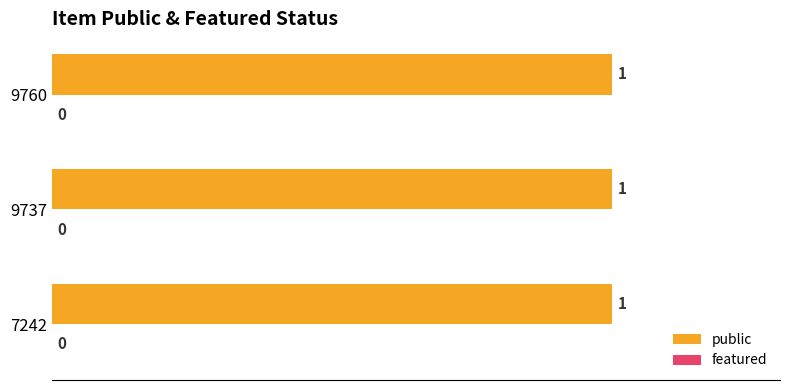

What is the spread (max minus min) of values at 9737?

1